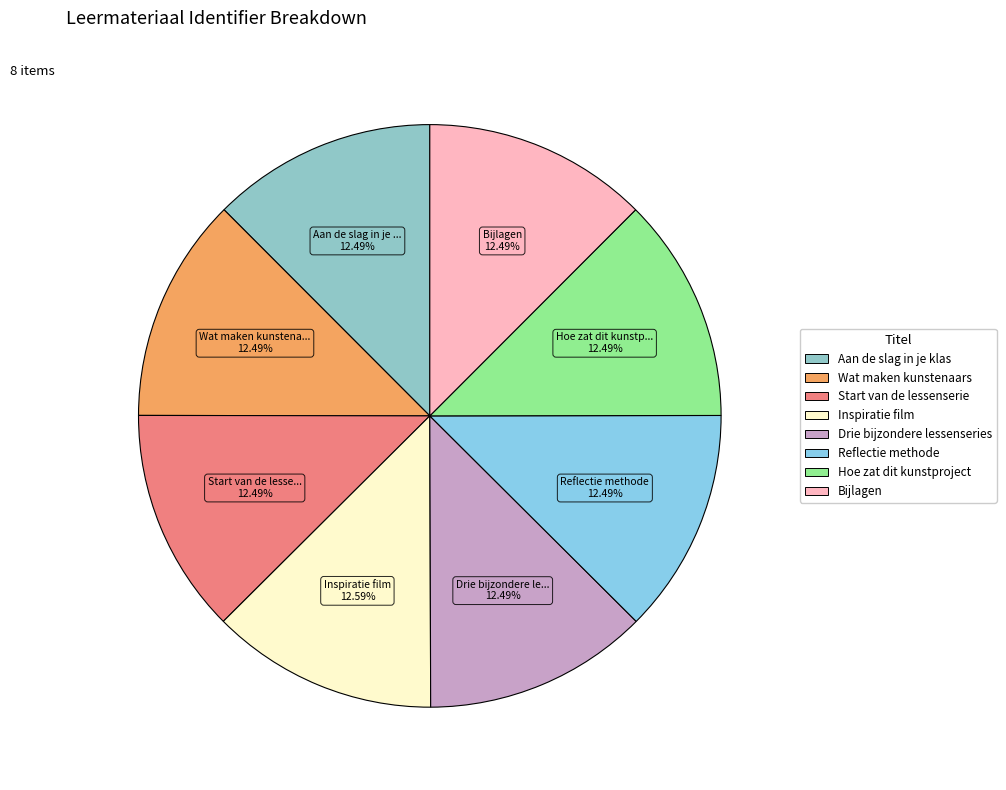

Count the number of slices in the pie.

8